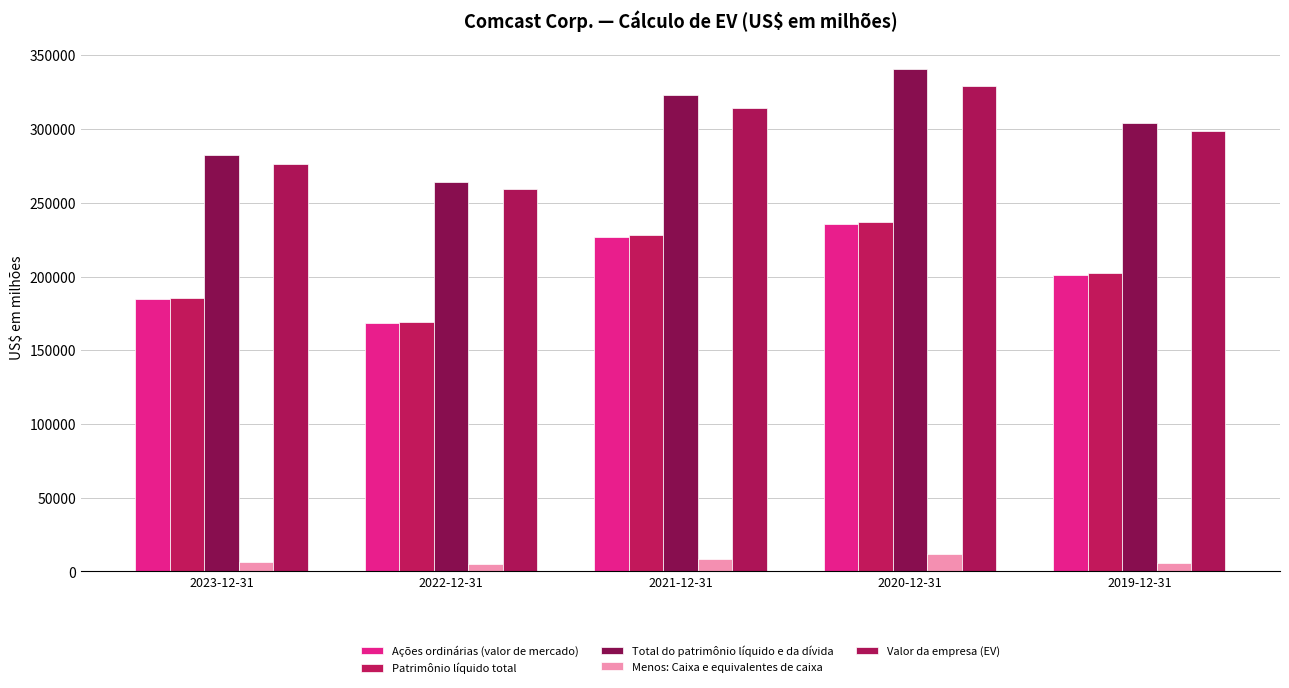

At which category is the sum across all series the highest?

2020-12-31